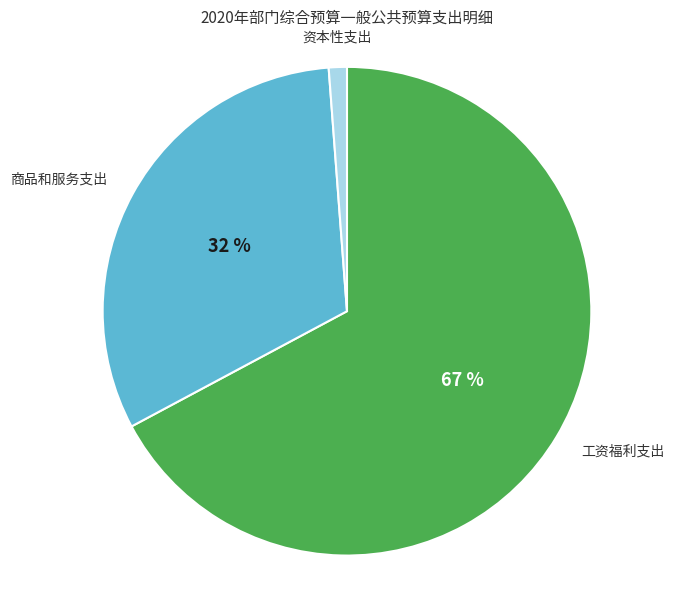

To the nearest percent, what portion does 工资福利支出 represent?

67%